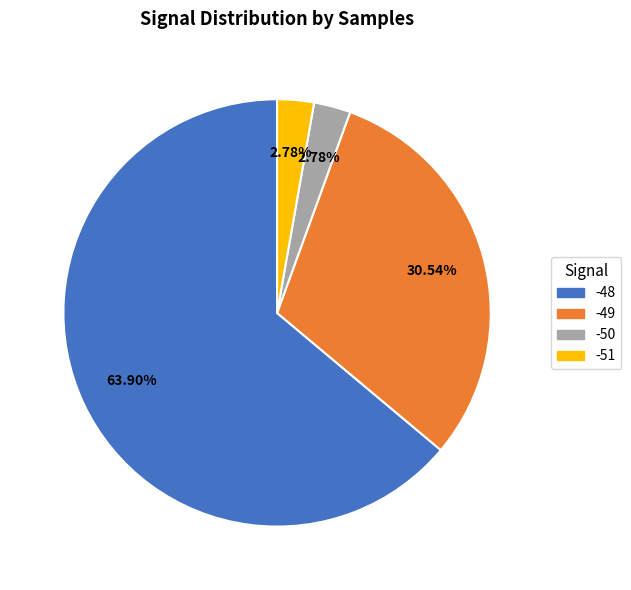

Which slice represents more than half of the pie?

-48